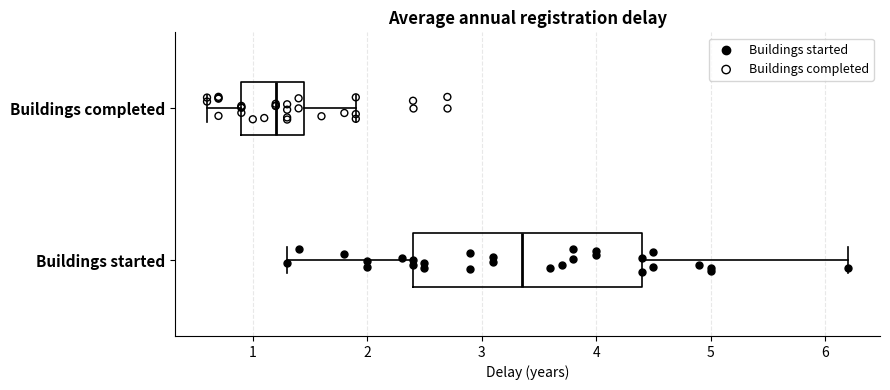

Where is the right edge of the box for Buildings completed on the x-axis? The values are not printed on the chart, so give them approximately, as read against the axis.

1.5